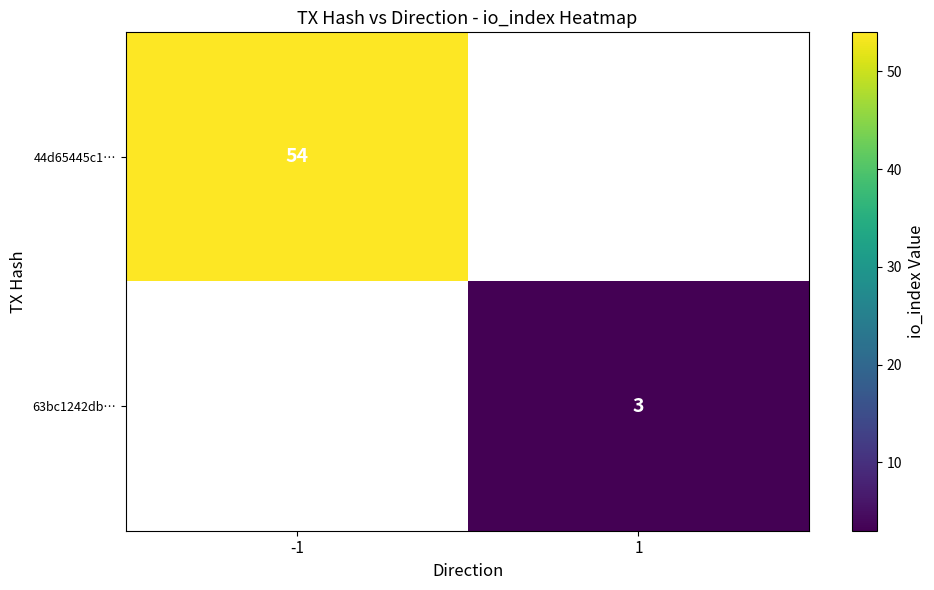

Which label corresponds to the smallest value in the chart?

1